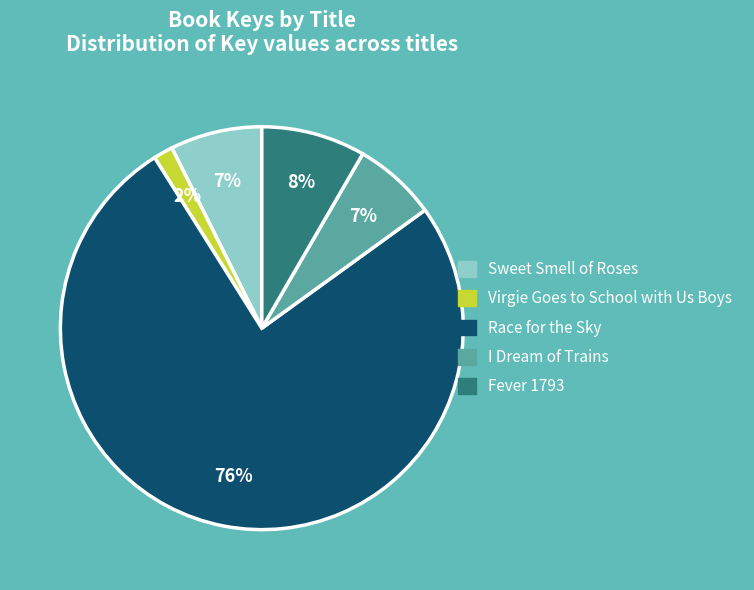

To the nearest percent, what is the combined percentage of Race for the Sky and Virgie Goes to School with Us Boys?

78%